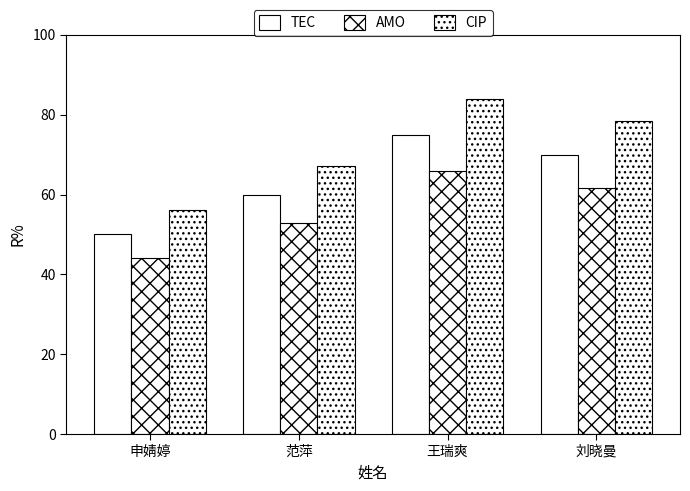

What is the minimum value for AMO?

44.0